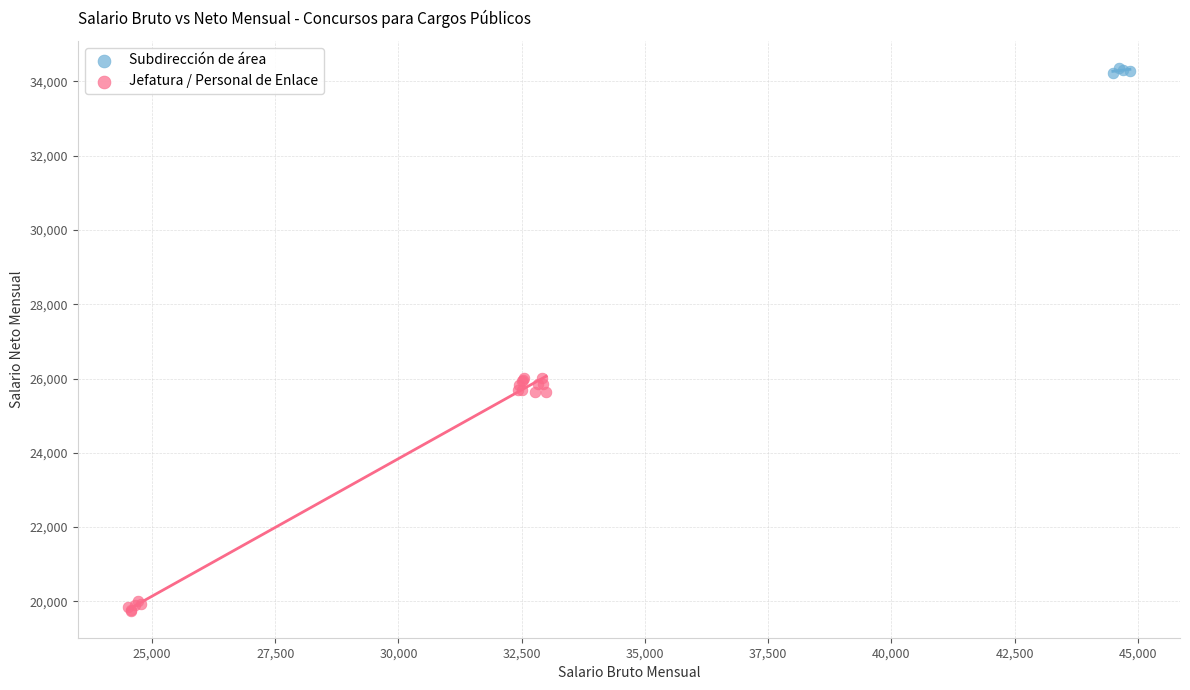

Which series reaches the maximum Y coordinate?

Subdirección de área